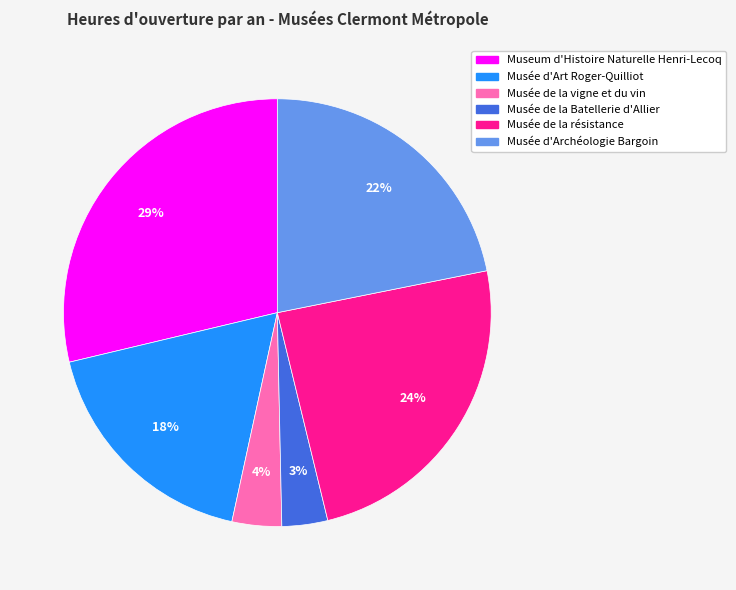

True or false: Musée d'Archéologie Bargoin accounts for 30% of the total.

False